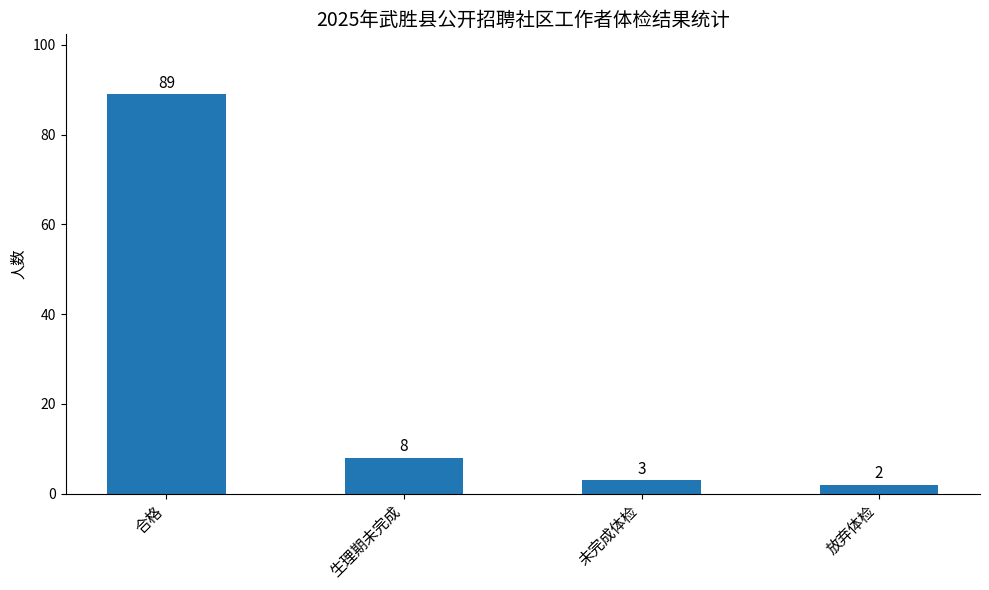

At which label is the value closest to 45?

生理期未完成